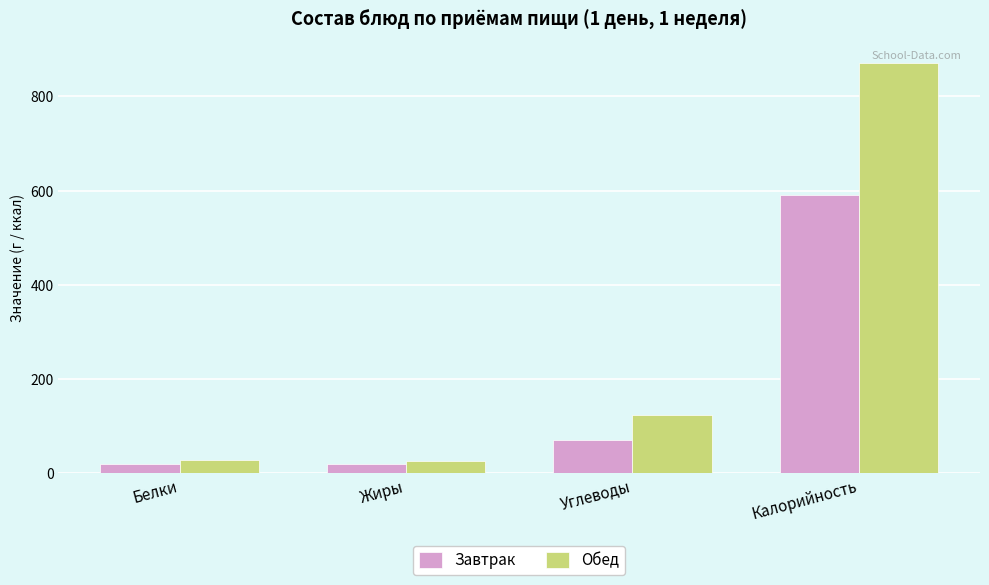

At which category is the sum across all series the highest?

Калорийность